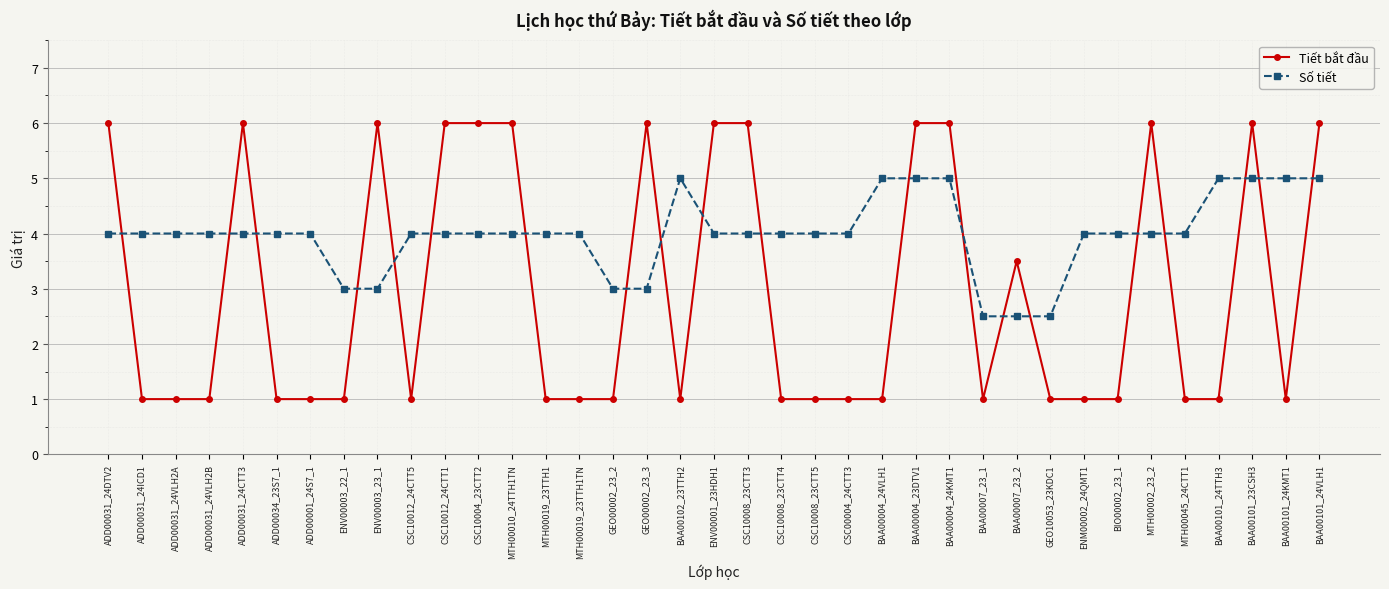

True or false: Số tiết has a value of 7.0 at MTH00019_23TTH1TN.

False